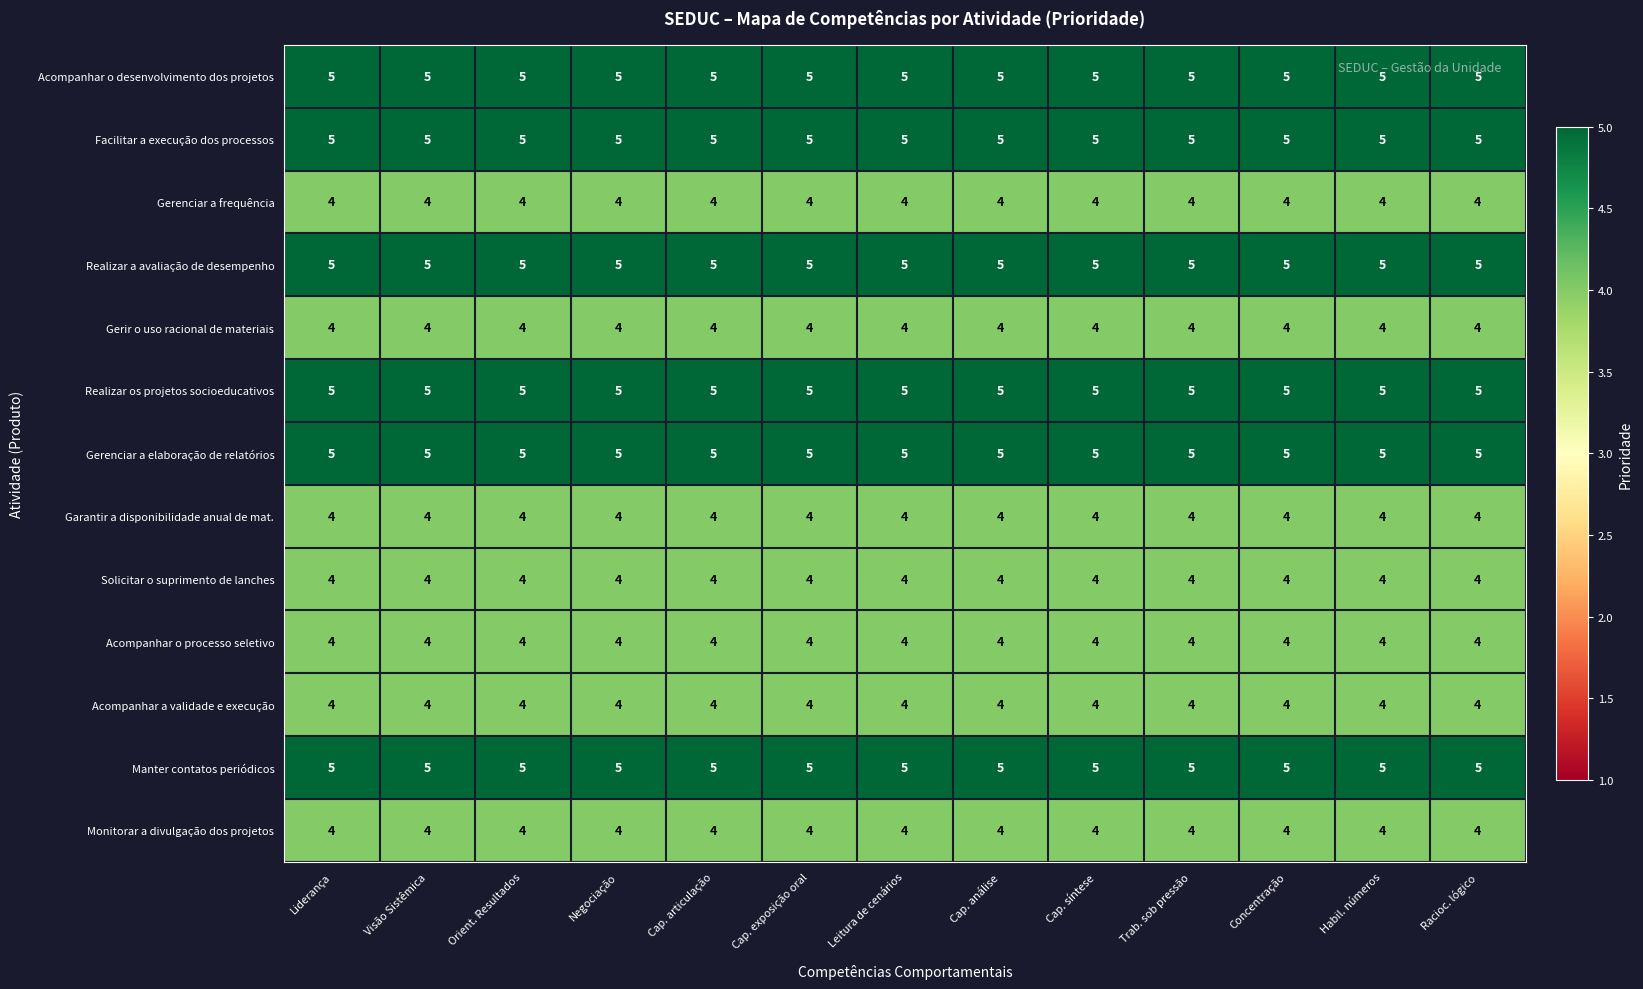

What is the average value of the Solicitar o suprimento de lanches series?

4